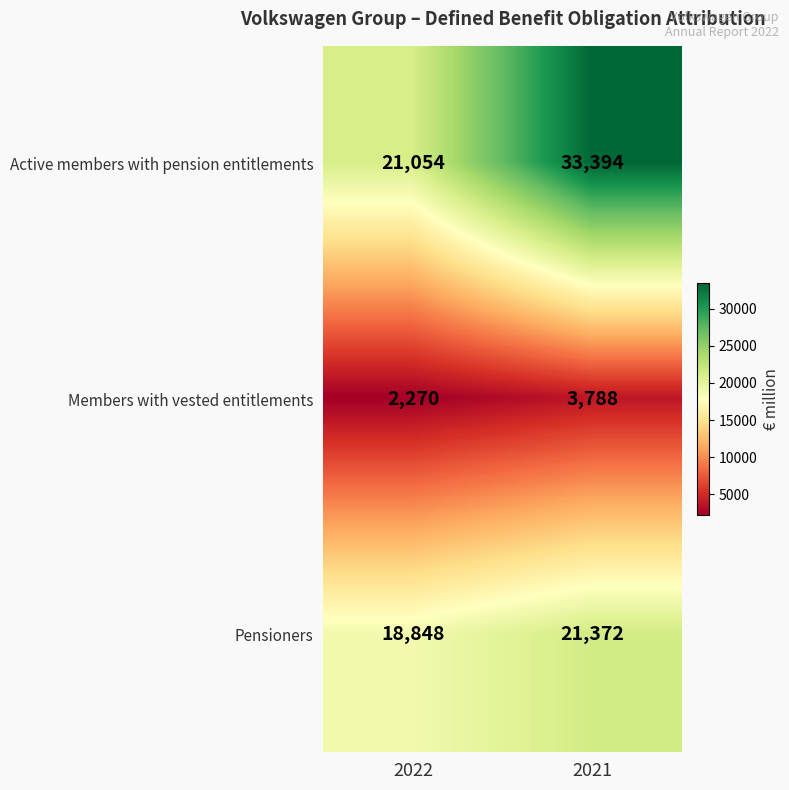

At which label does Pensioners reach its minimum?

2022